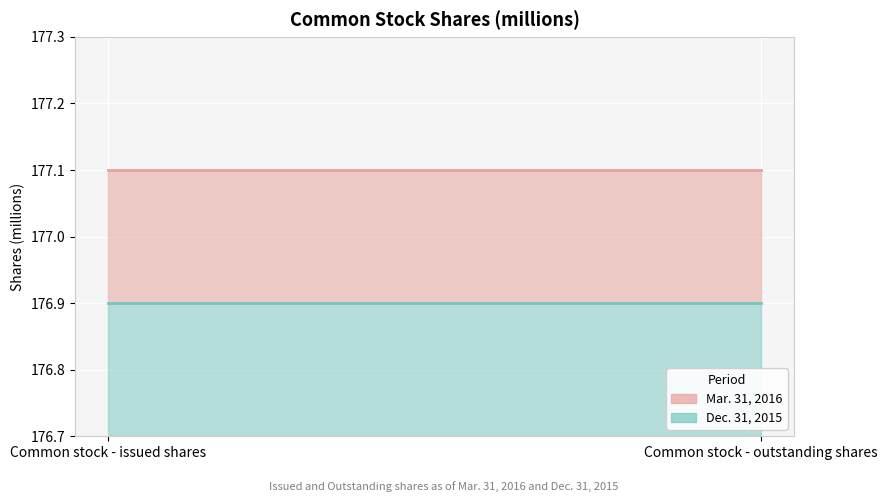

At Common stock - outstanding shares, list the series in order from smallest to largest.

Dec. 31, 2015, Mar. 31, 2016